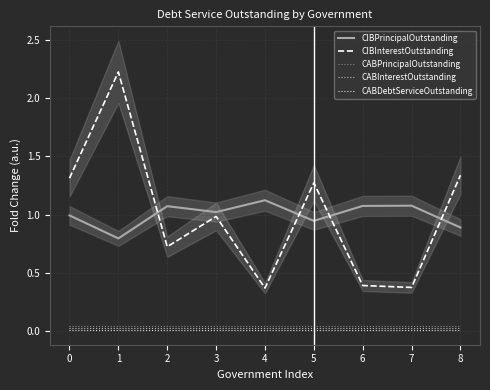

How many interior local valleys does the CIBInterestOutstanding series have?

3